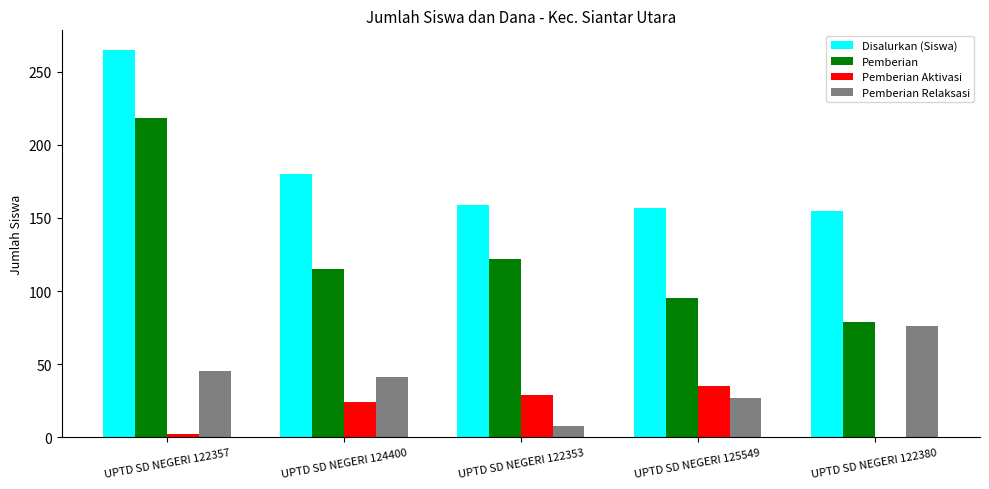

True or false: Disalurkan (Siswa) has a value of 265 at UPTD SD NEGERI 122357.

True